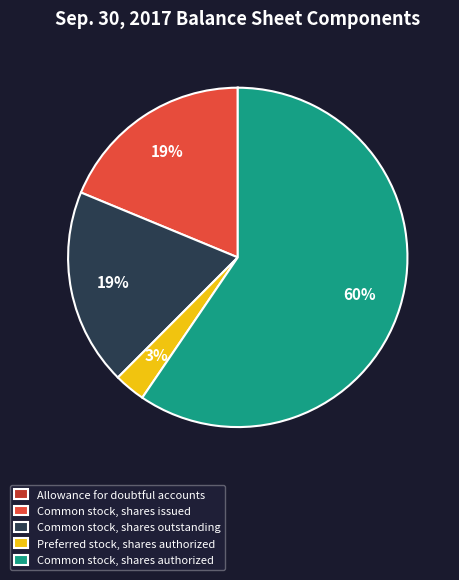

Between Common stock, shares outstanding and Common stock, shares authorized, which is larger?

Common stock, shares authorized